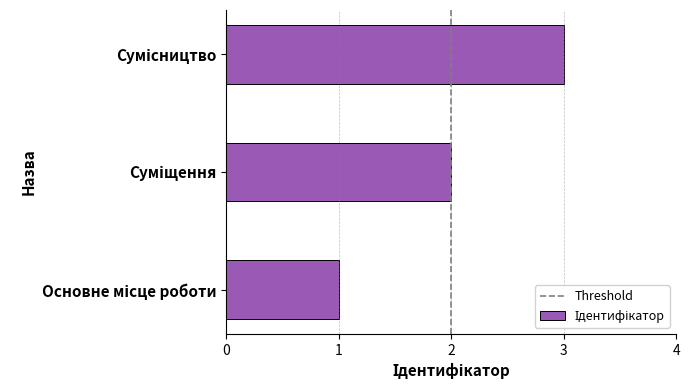

How many categories are shown in the chart?

3